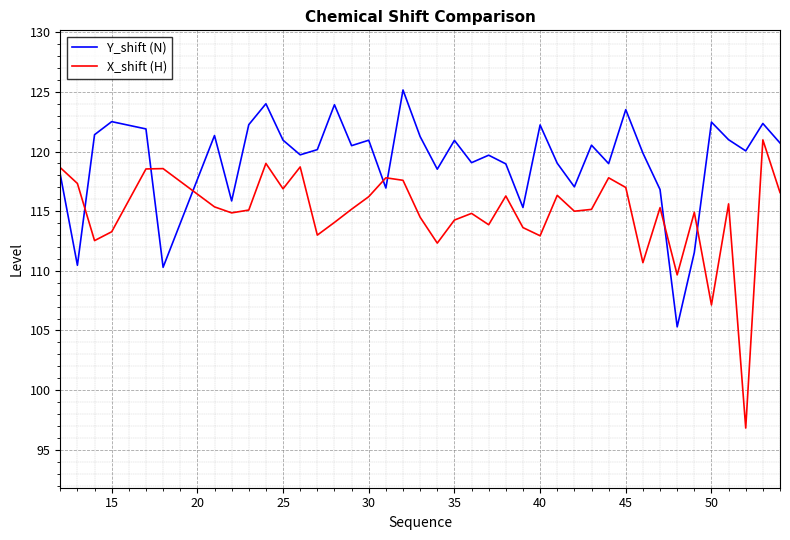

Which series has the largest range (max minus min)?

X_shift (H)